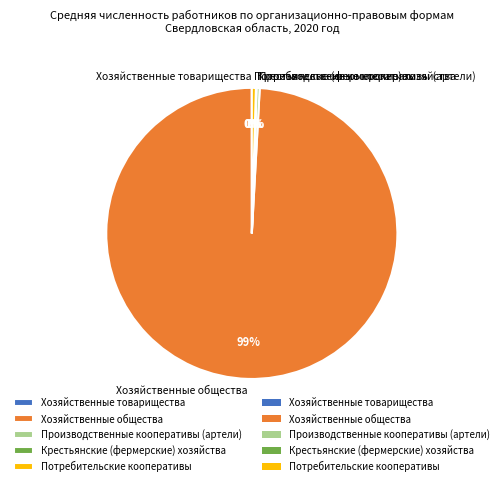

The Производственные кооперативы (артели) slice represents 14% of the pie. True or false?

False